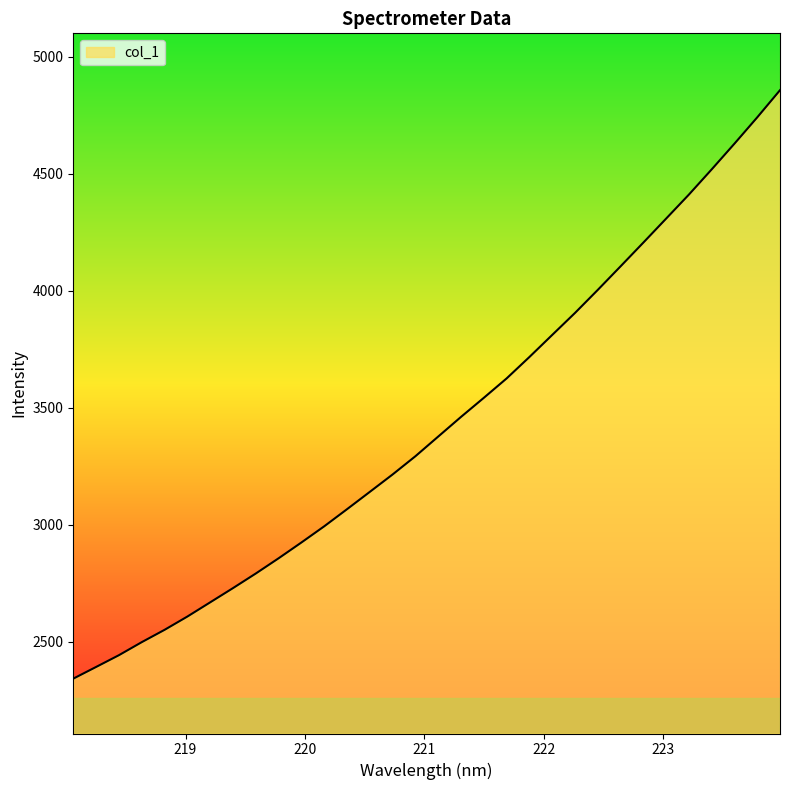

What is the difference between the maximum and minimum values?

2513.9